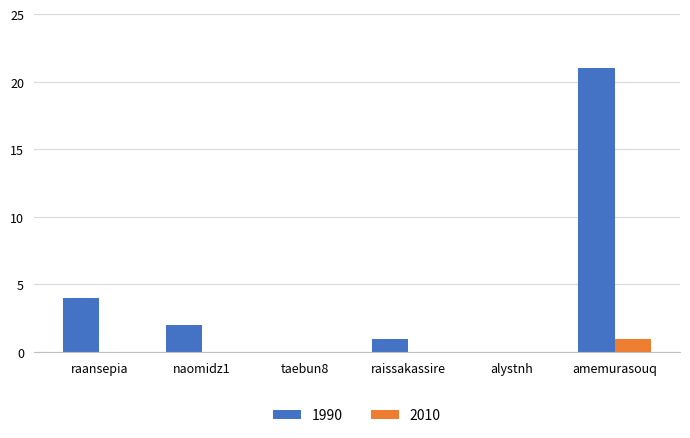

What is the average value of the 1990 series?

5